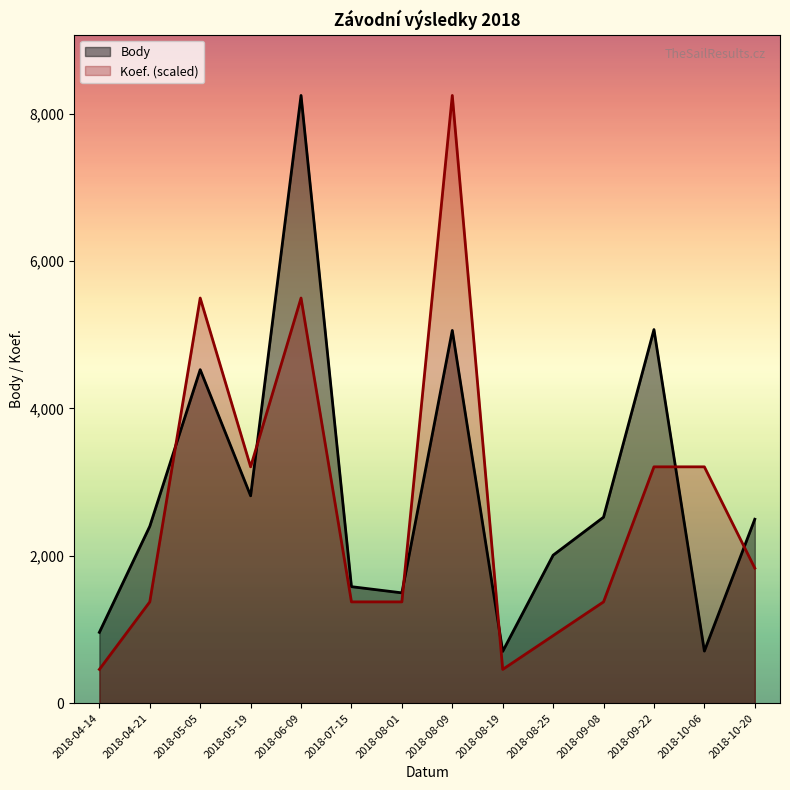

What is the sum of the Koef. values at 2018-09-22 and 2018-04-14?

3665.3